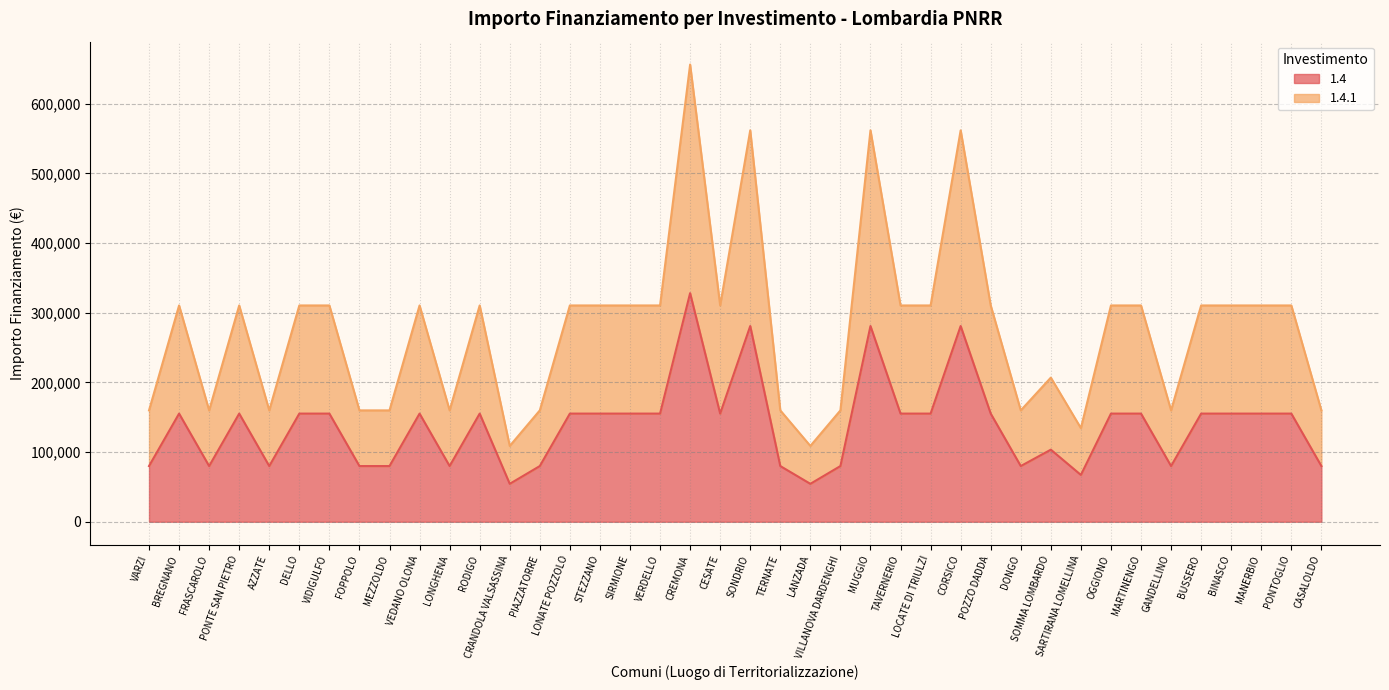

What is the sum of the 1.4 values at VEDANO OLONA and MEZZOLDO?

235156